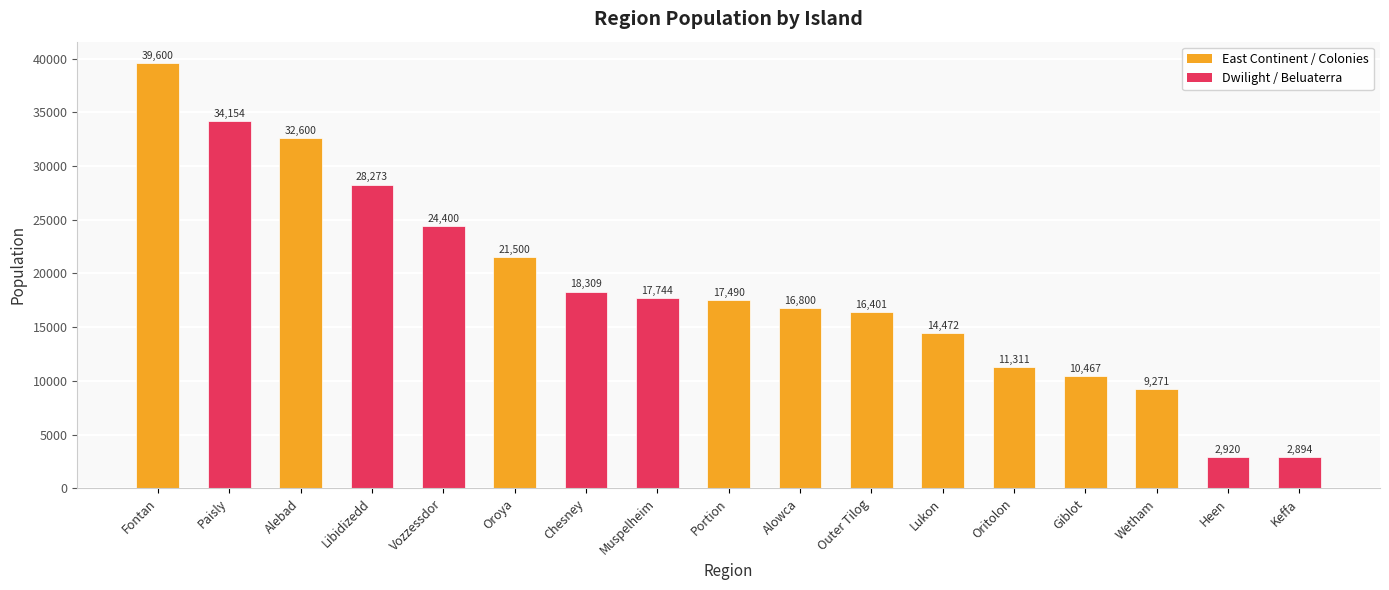

Rank the categories by value from highest to lowest.

Fontan, Paisly, Alebad, Libidizedd, Vozzessdor, Oroya, Chesney, Muspelheim, Portion, Alowca, Outer Tilog, Lukon, Oritolon, Giblot, Wetham, Heen, Keffa